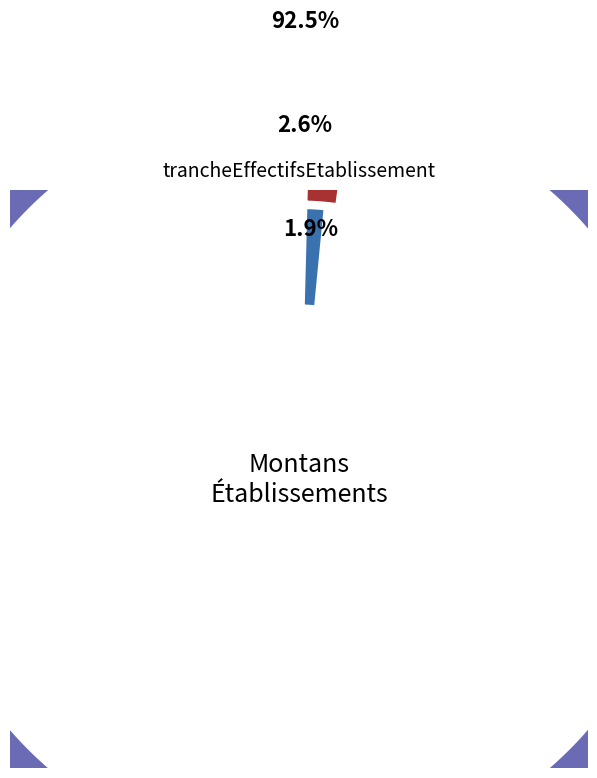

Combined, what portion of the pie is 01 and 03?

4.2%